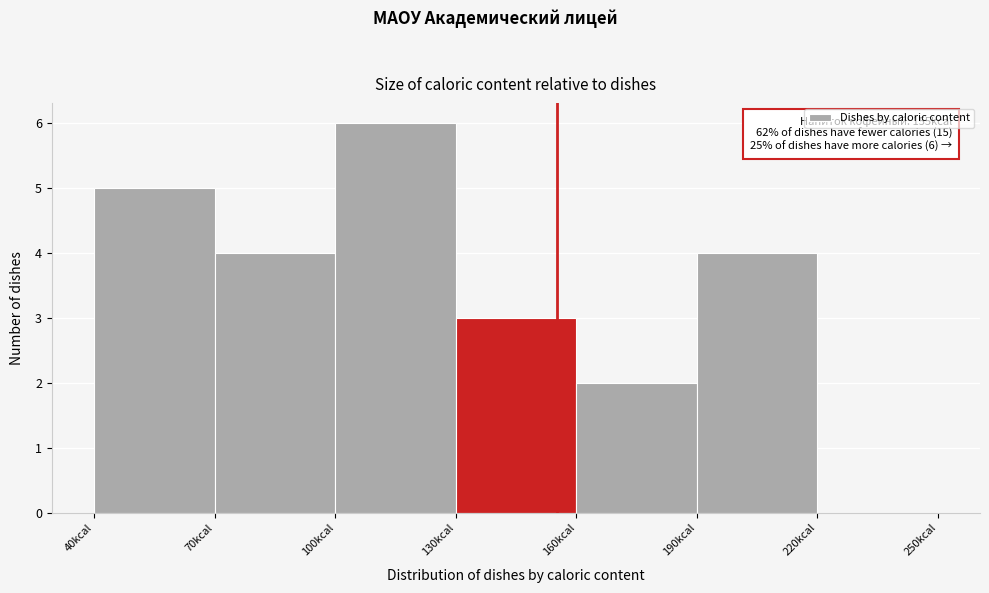

Over which range of the x-axis is the bar tallest?

100 to 130